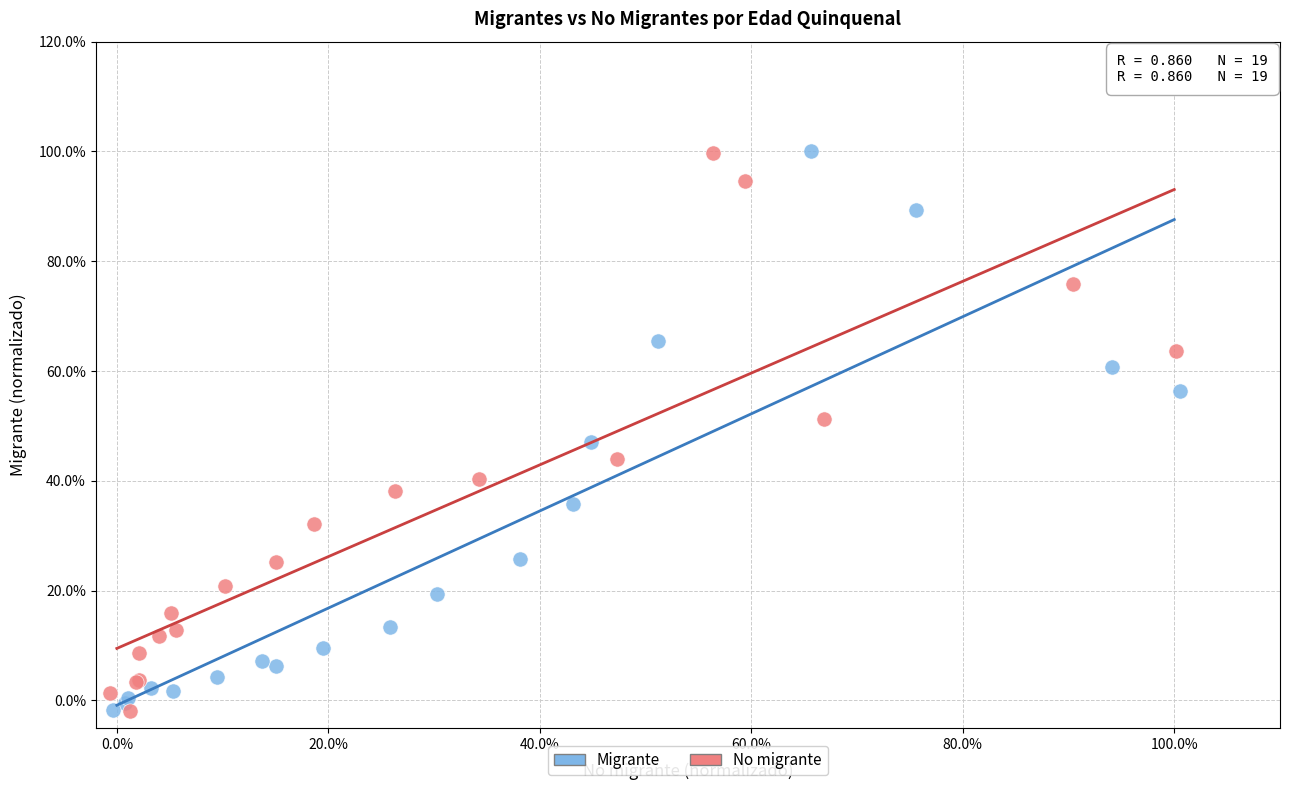

What are all the series names shown in the legend?

Migrante, No migrante